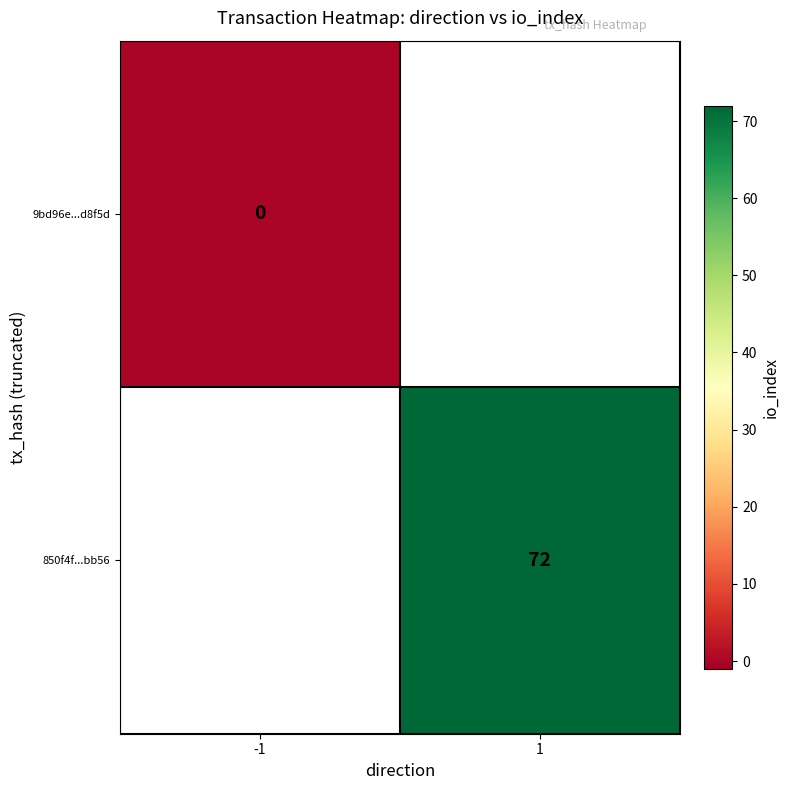

How many series are shown in this chart?

2